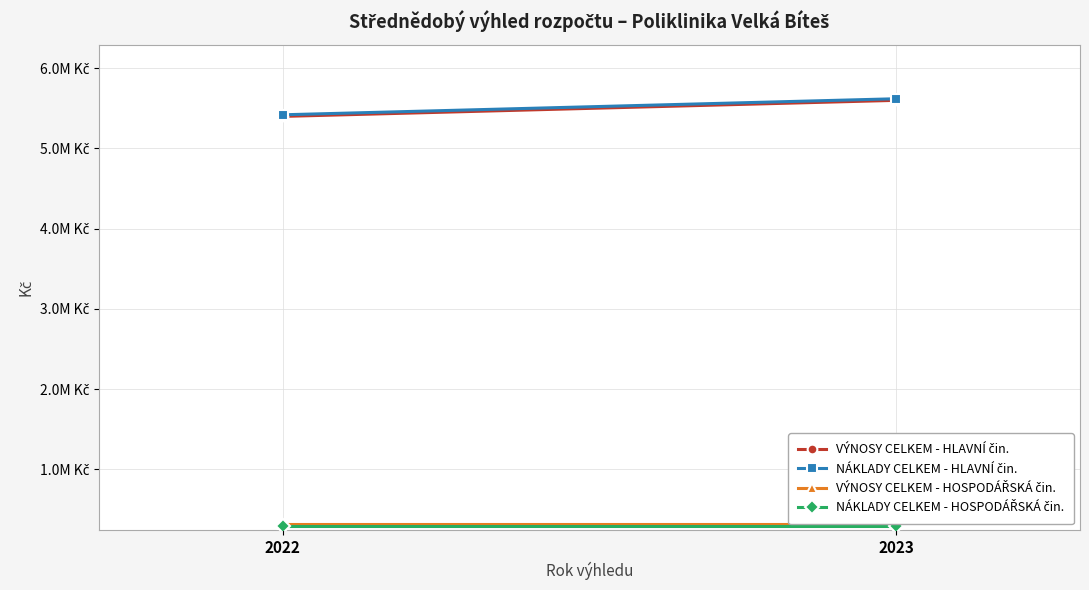

True or false: VÝNOSY CELKEM - HOSPODÁŘSKÁ čin. has a value of 476966 at 2023.

False